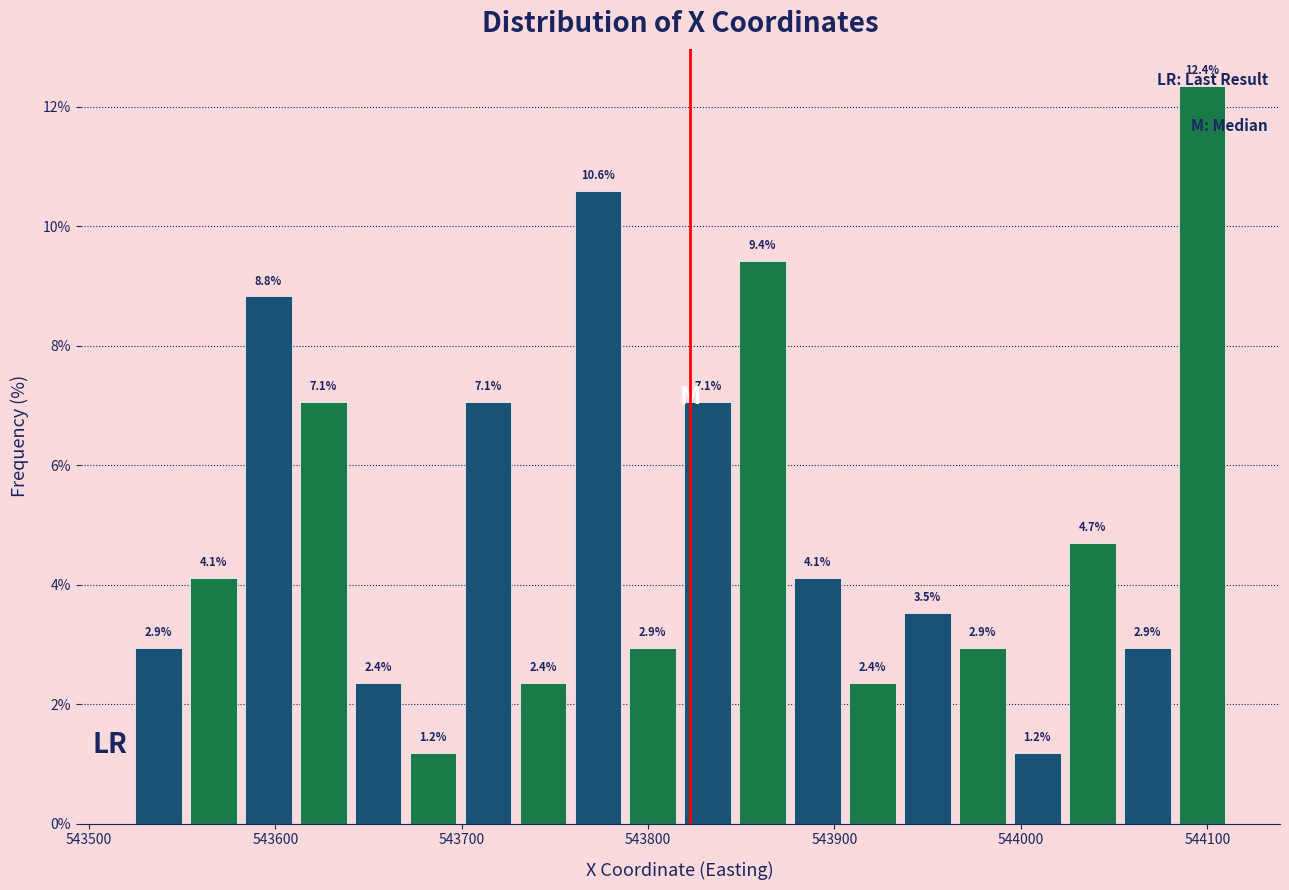

Around what value on the x-axis is the tallest bar? Give the approximate position of its centre, as read against the axis.

544100